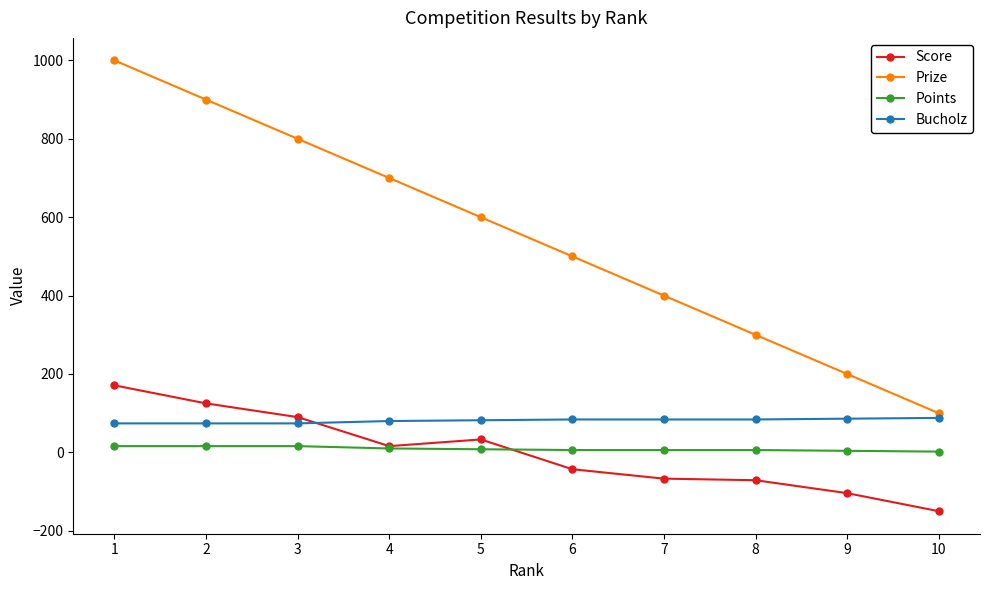

Rank the series by their maximum value, from highest to lowest.

Prize, Score, Bucholz, Points